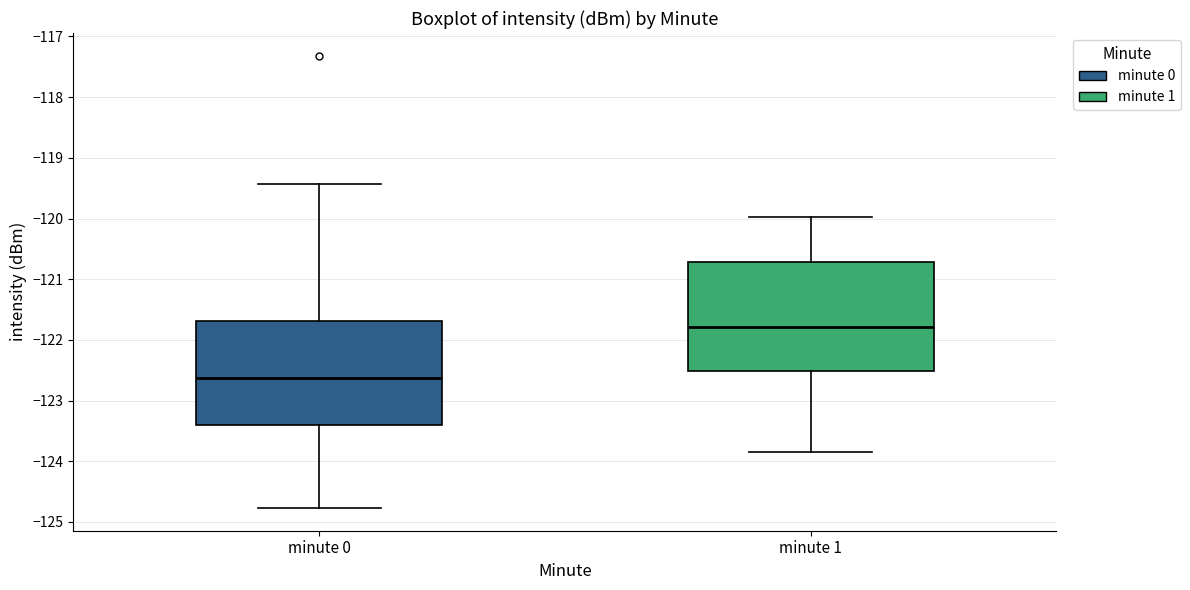

Where is the upper edge of the box for minute 0 on the y-axis? The values are not printed on the chart, so give them approximately, as read against the axis.

-121.7